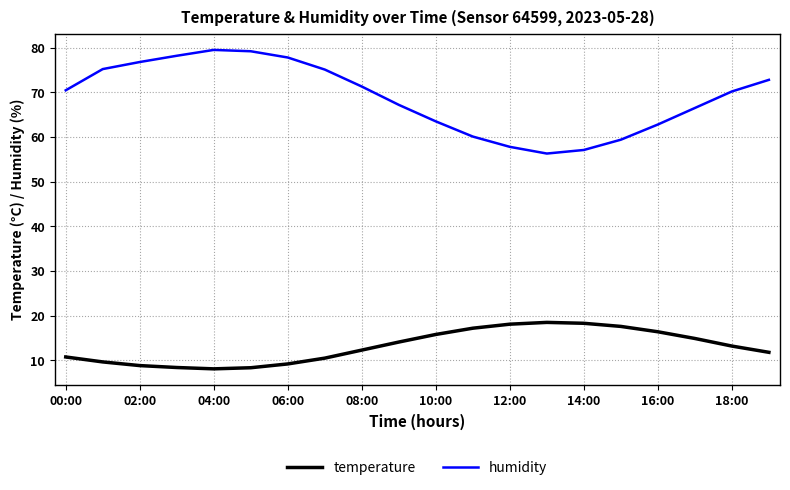

What is the difference between the maximum and minimum values in the temperature series?

10.4